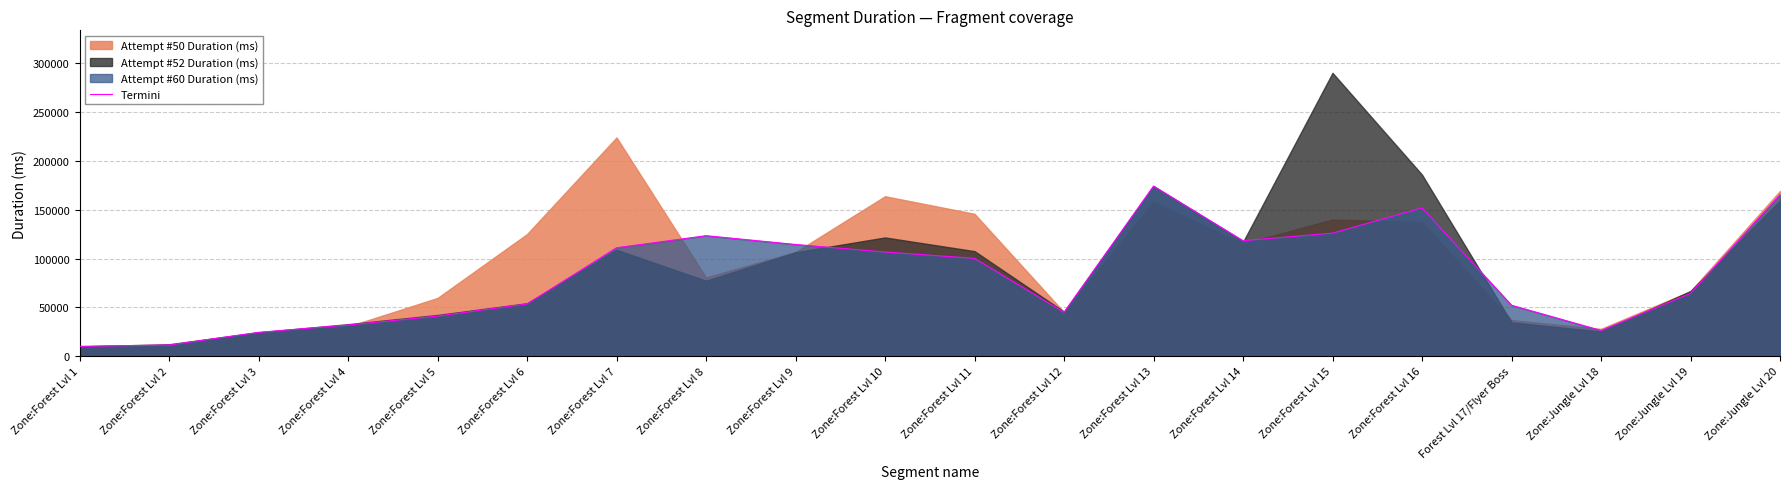

What is the average value?

82590